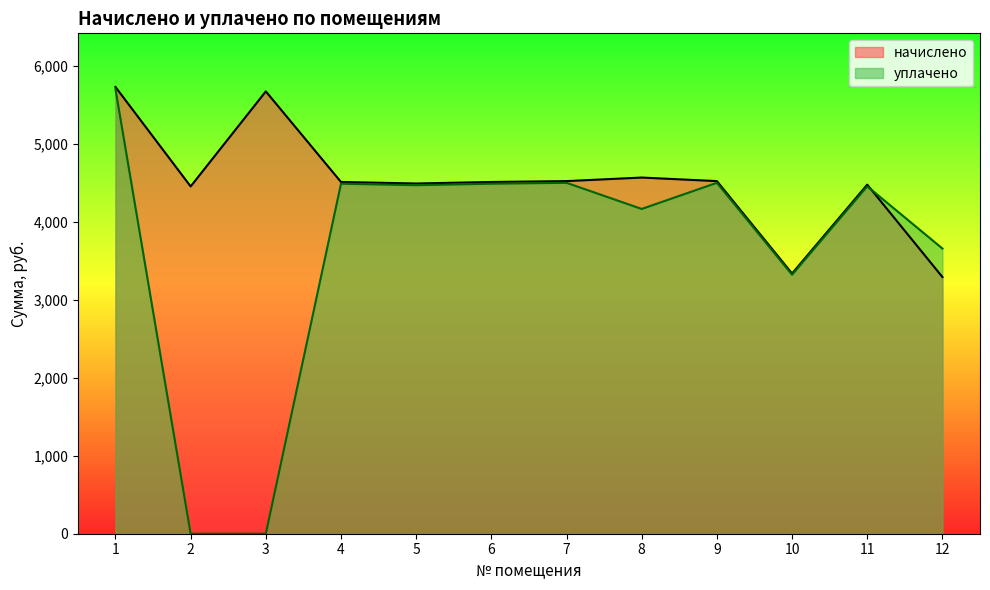

Which series has the largest total across all categories?

начислено